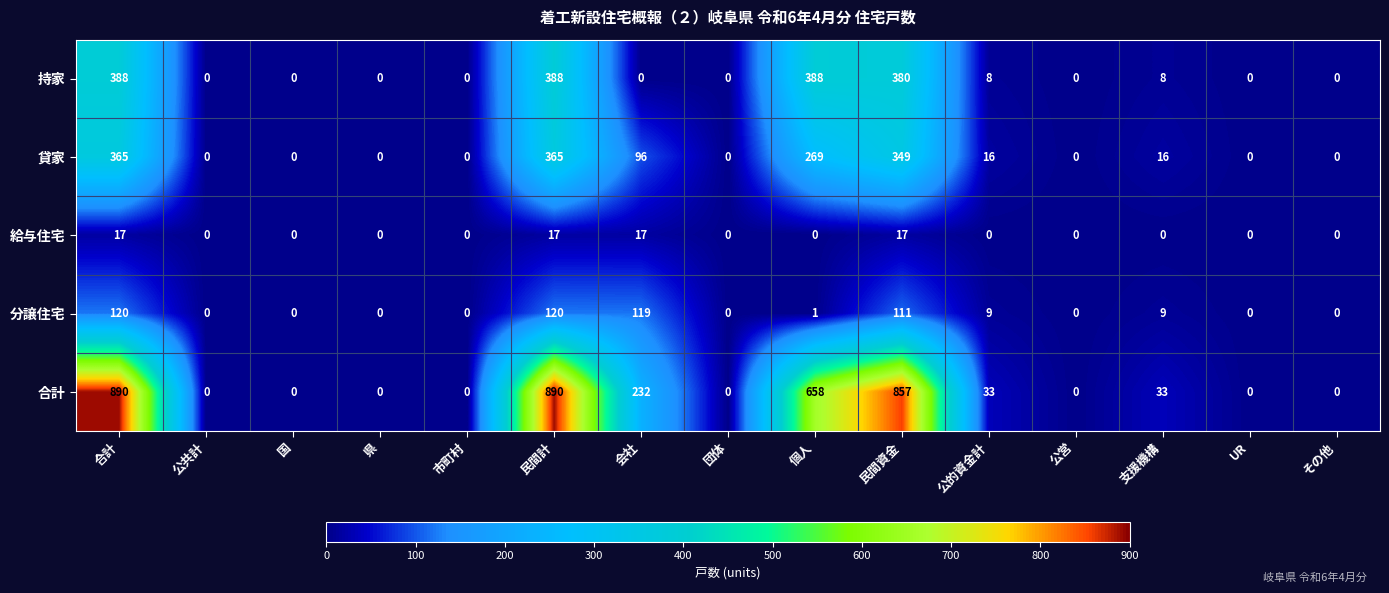

Which series has the largest total across all categories?

合計